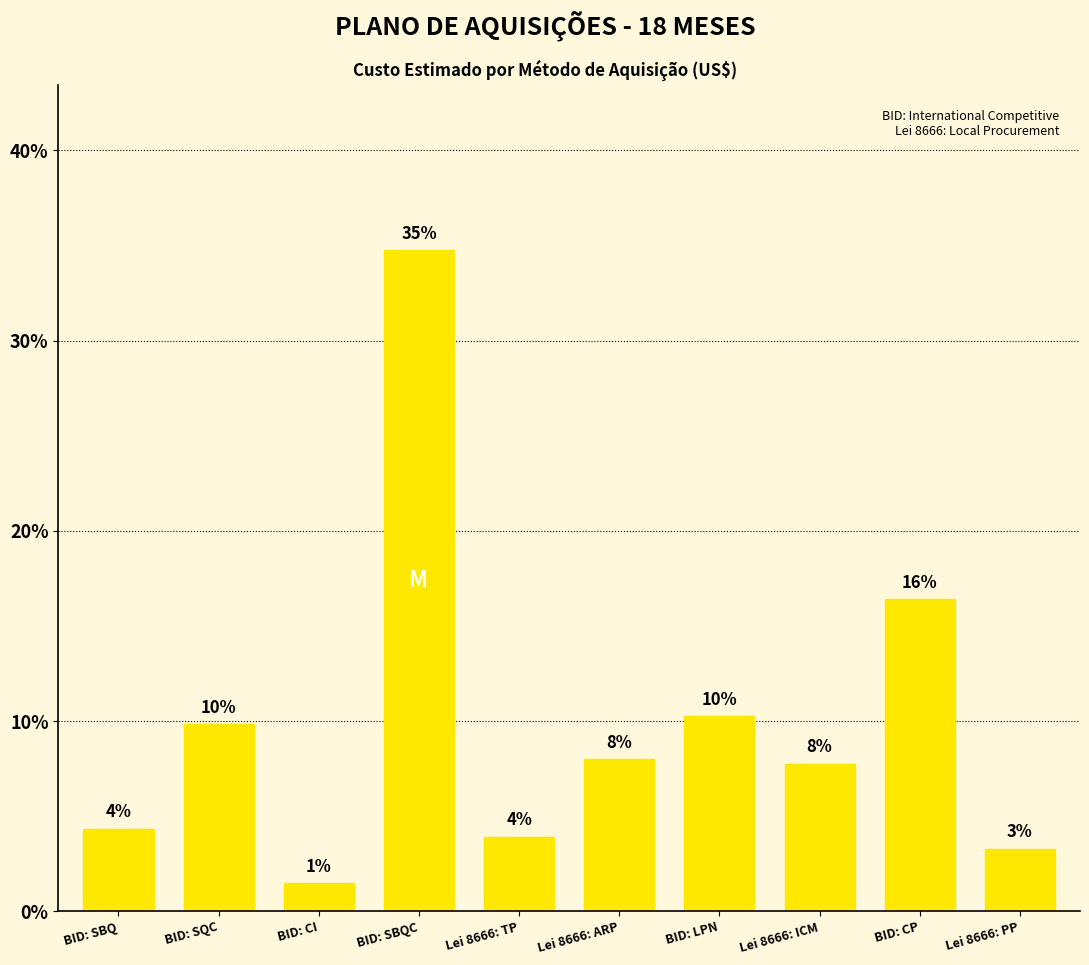

Are the bars horizontal?

No